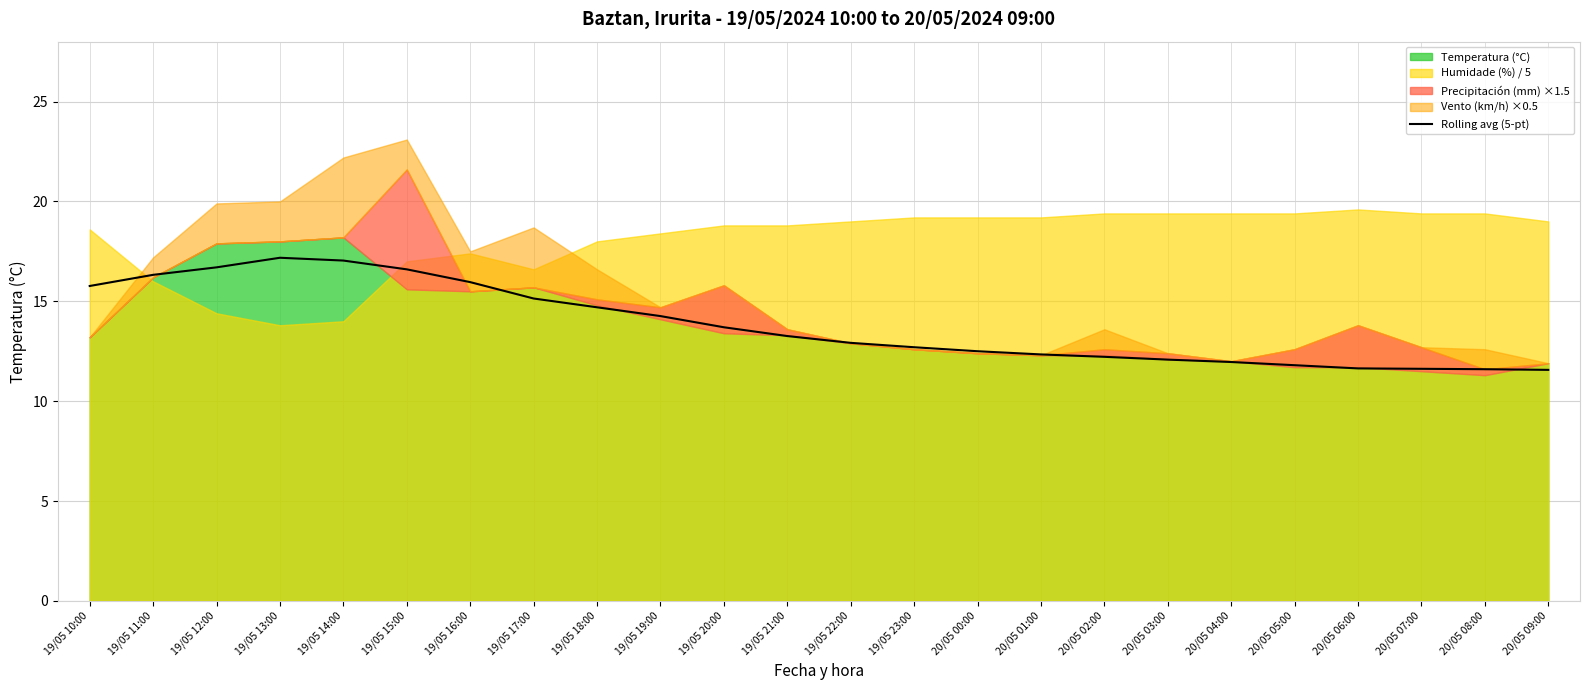

What is the sum of all values?

331.6